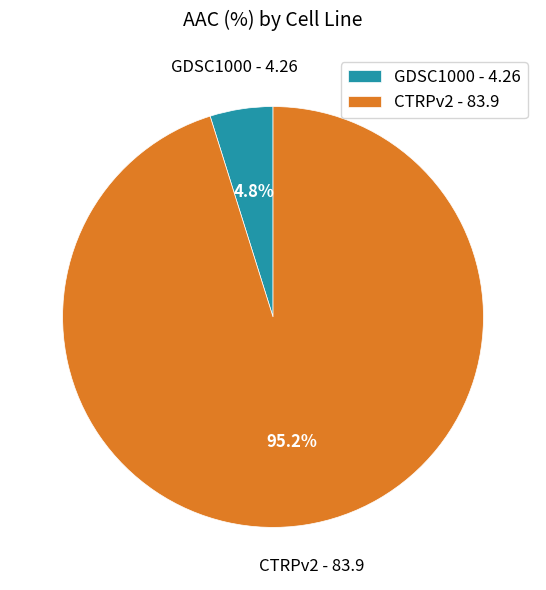

True or false: GDSC1000 accounts for 15% of the total.

False